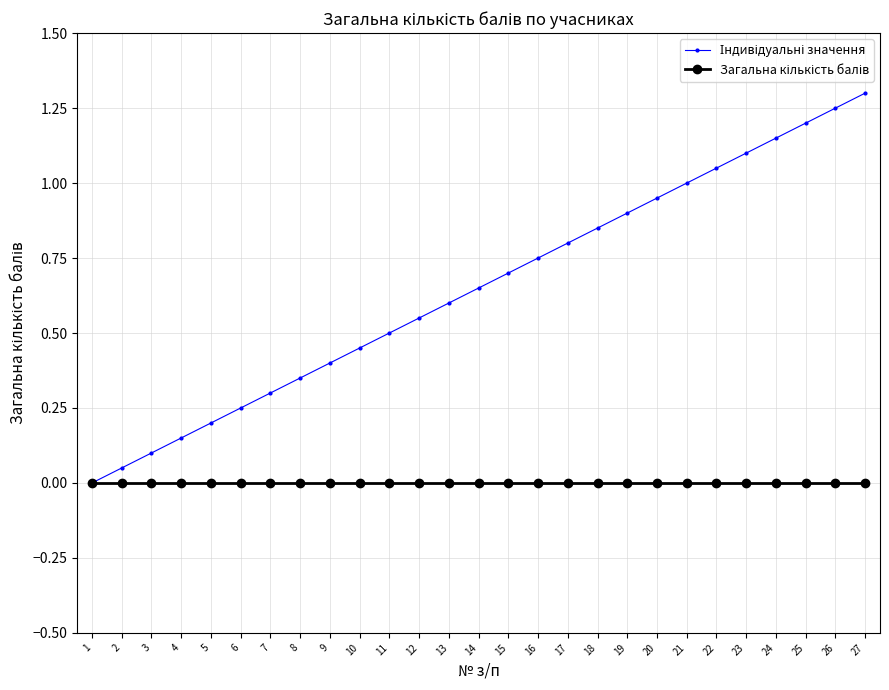

What is the greatest value displayed?

1.3